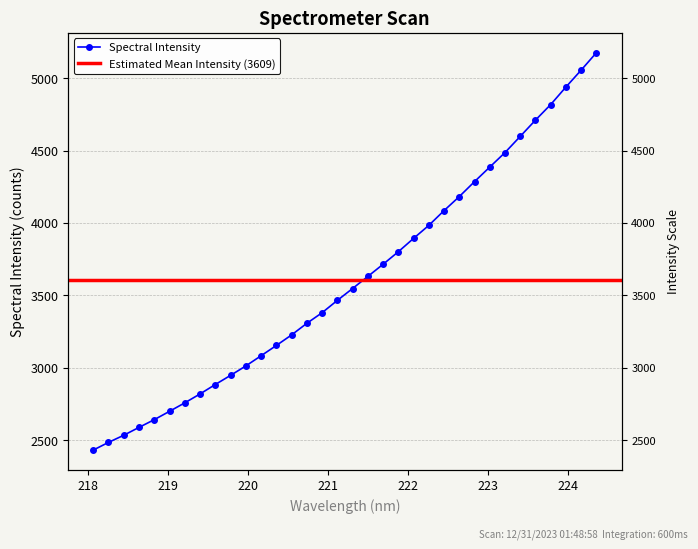

Rank the categories by value from highest to lowest.

224.3616, 224.1709, 223.9802, 223.7895, 223.5987, 223.408, 223.2172, 223.0264, 222.8355, 222.6447, 222.4538, 222.263, 222.0721, 221.8812, 221.6902, 221.4993, 221.3083, 221.1174, 220.9264, 220.7354, 220.5444, 220.3533, 220.1623, 219.9712, 219.7801, 219.589, 219.3979, 219.2067, 219.0156, 218.8244, 218.6332, 218.442, 218.2508, 218.0596